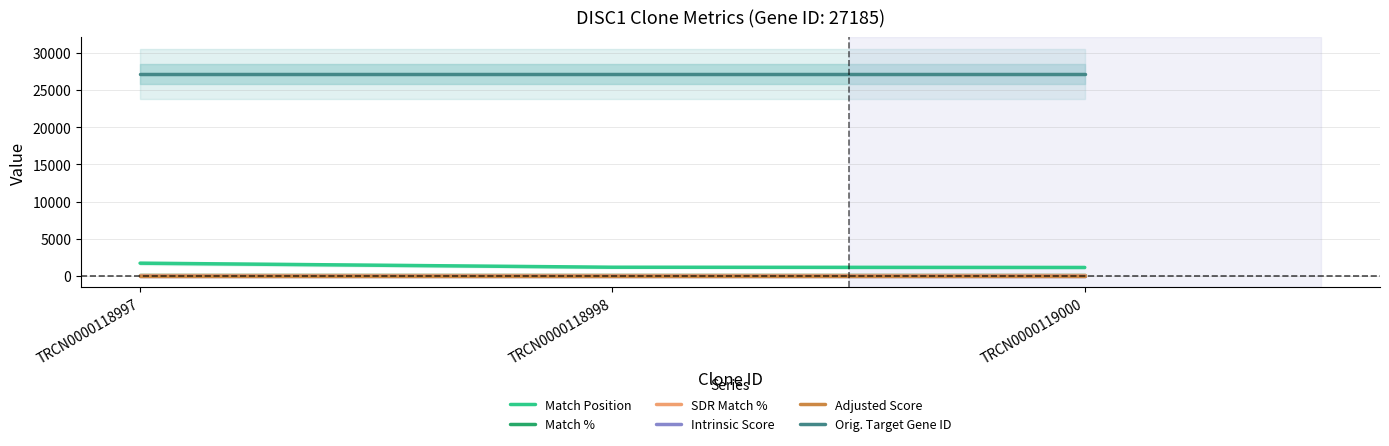

At how many categories does at least one series exceed 6893?

3